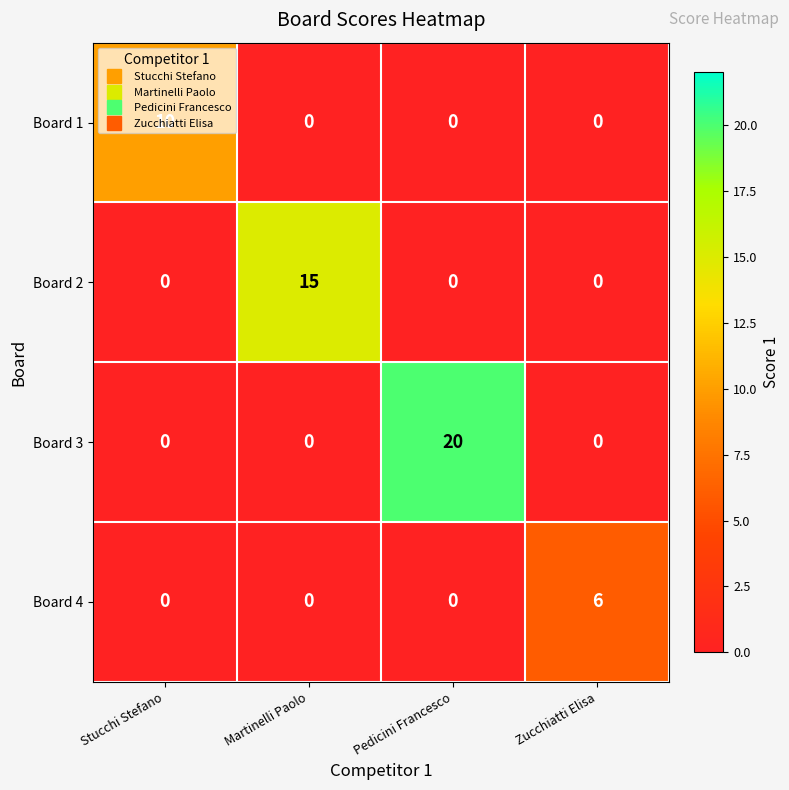

List the series in order of their overall mean, highest first.

Board 3, Board 2, Board 1, Board 4